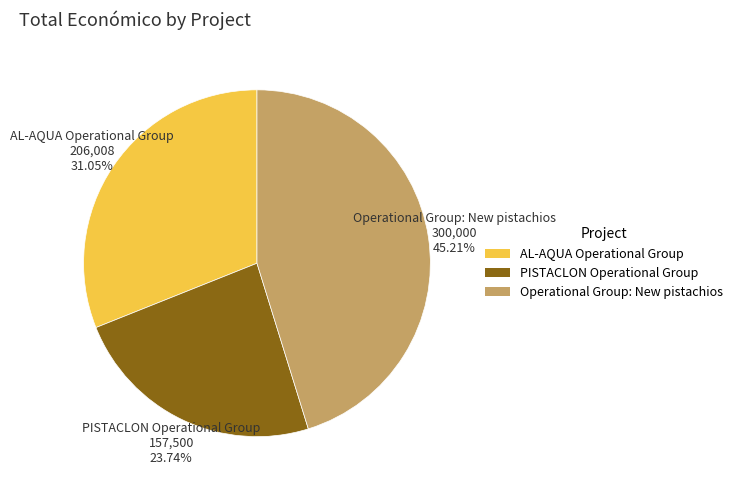

True or false: PISTACLON Operational Group accounts for 18% of the total.

False